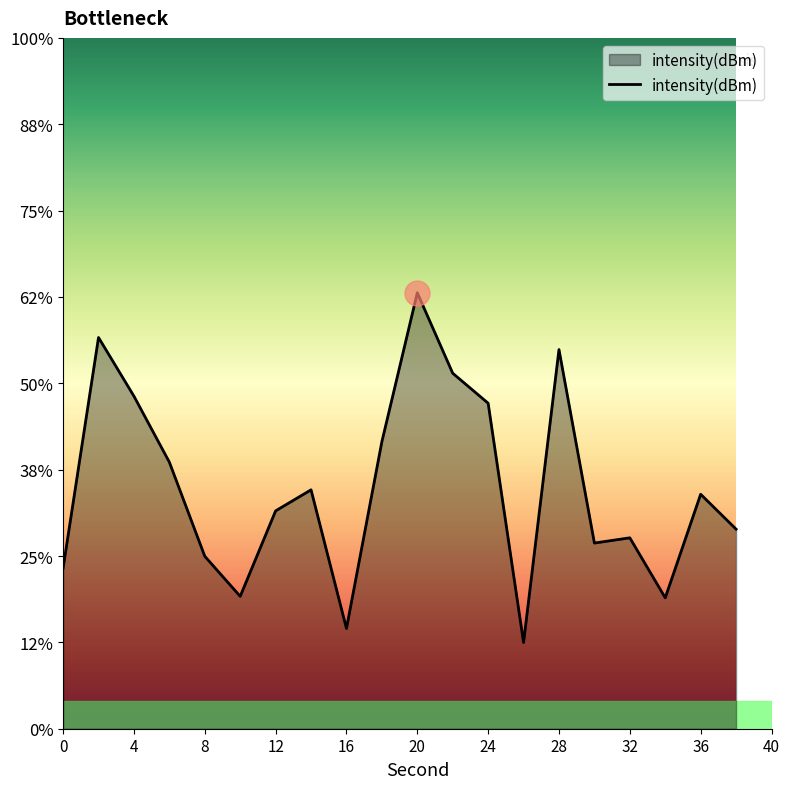

List the labels in order of value, largest first.

20, 2, 28, 22, 4, 24, 18, 6, 14, 36, 12, 38, 32, 30, 8, 0, 10, 34, 16, 26